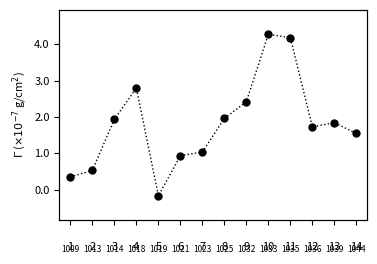

At which category does the data reach its first local peak?

4